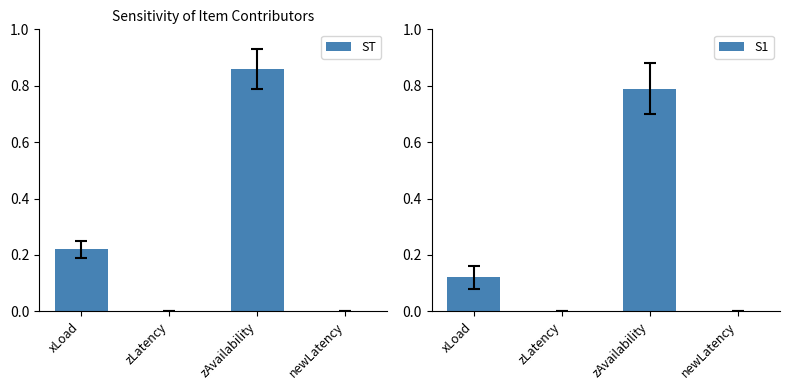

True or false: S1 has a value of 0.1 at xLoad.

True